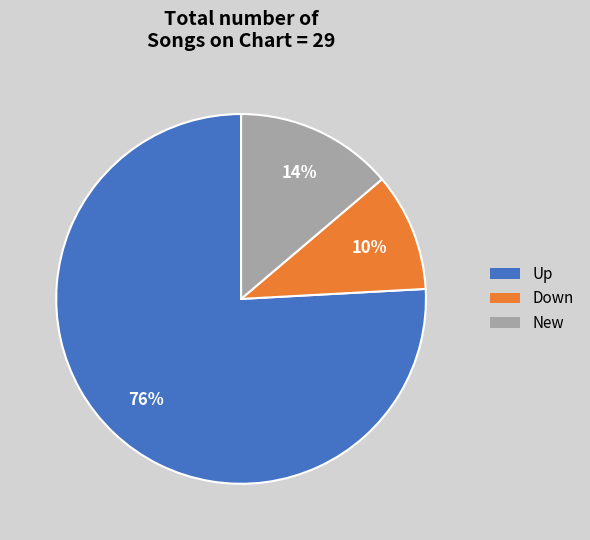

Is there a majority slice in this chart?

Yes